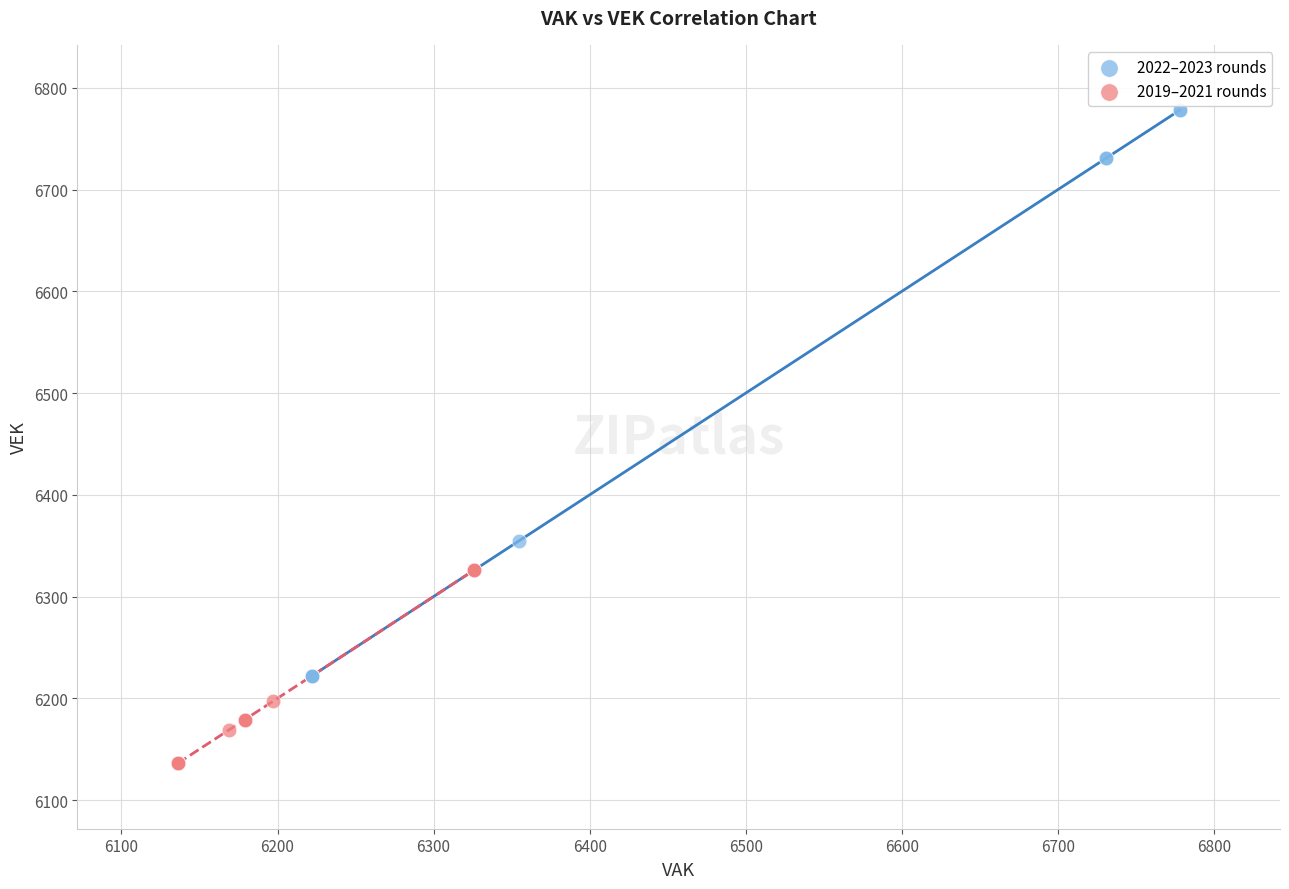

What are all the series names shown in the legend?

2022–2023 rounds, 2019–2021 rounds